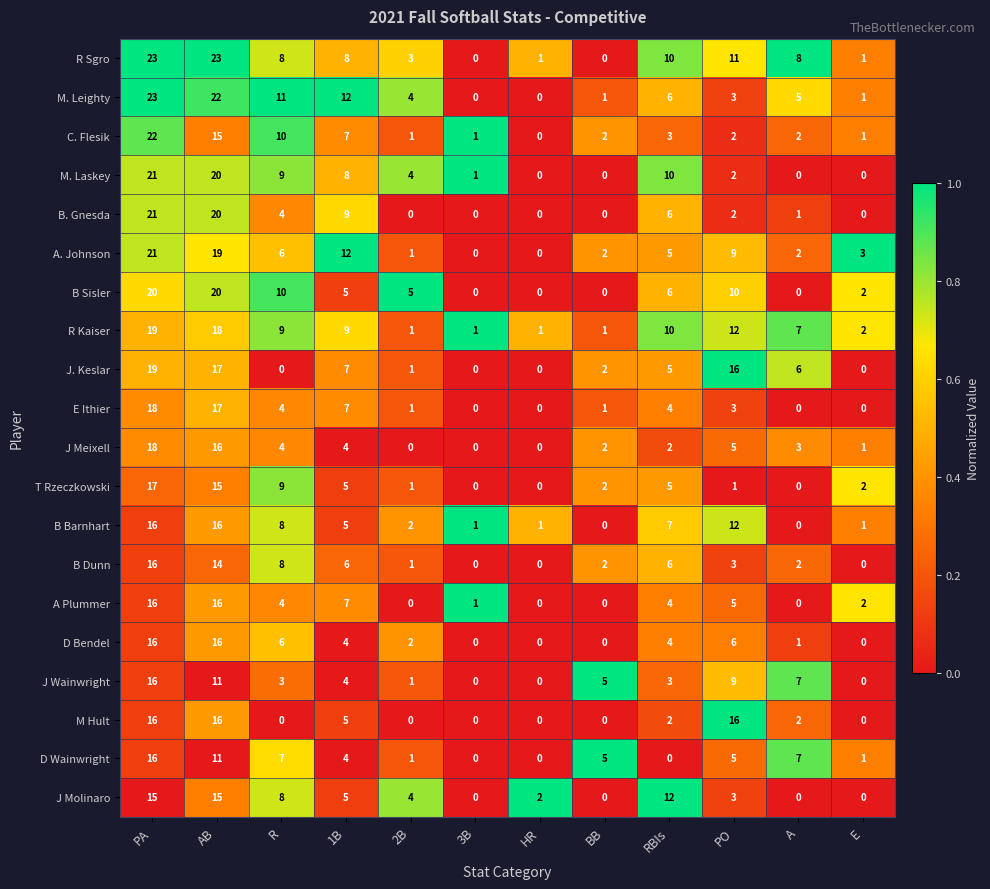

Which category has the highest value in the M. Leighty series?

PA